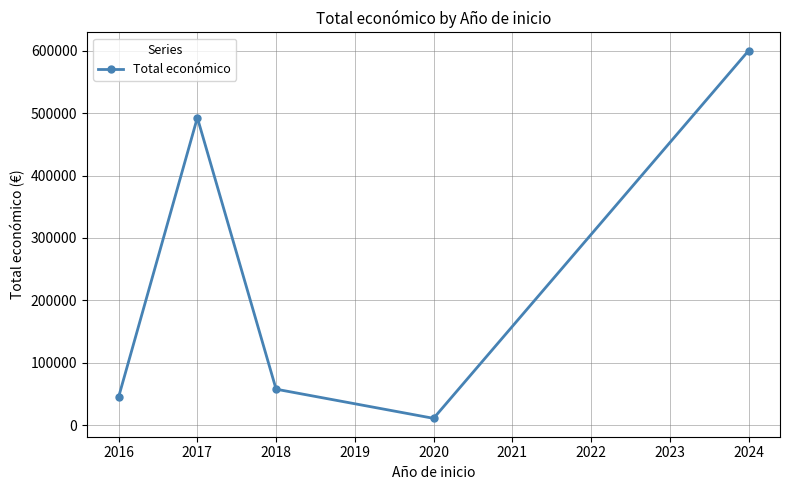

Reading left to right, list all the values displayed in this chart.

44975	492764	57500	10750	600000